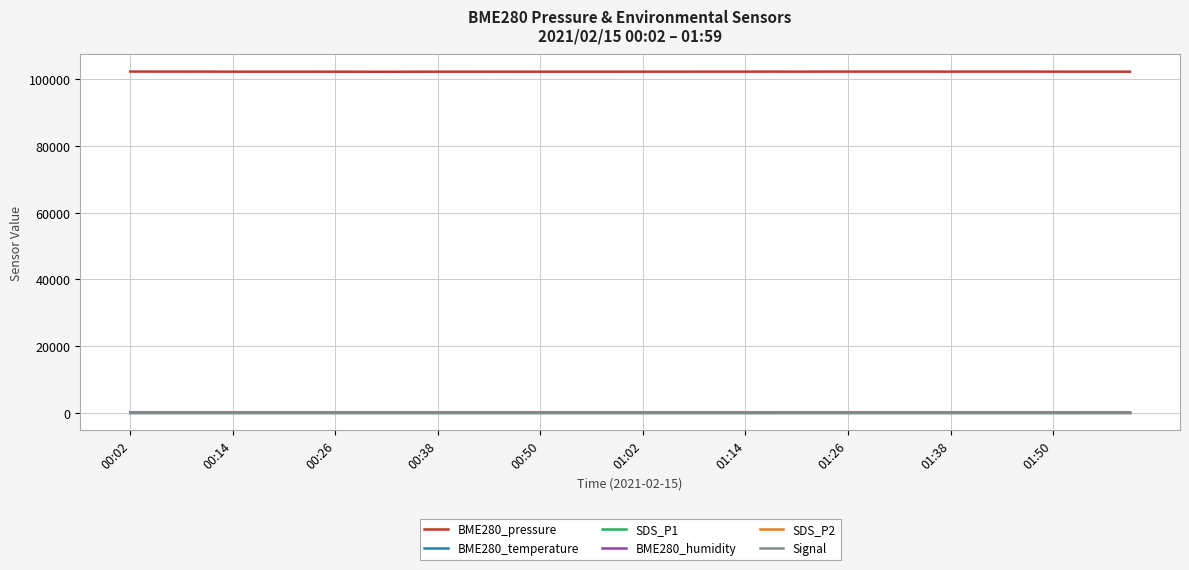

True or false: BME280_pressure and SDS_P2 cross at least once.

False